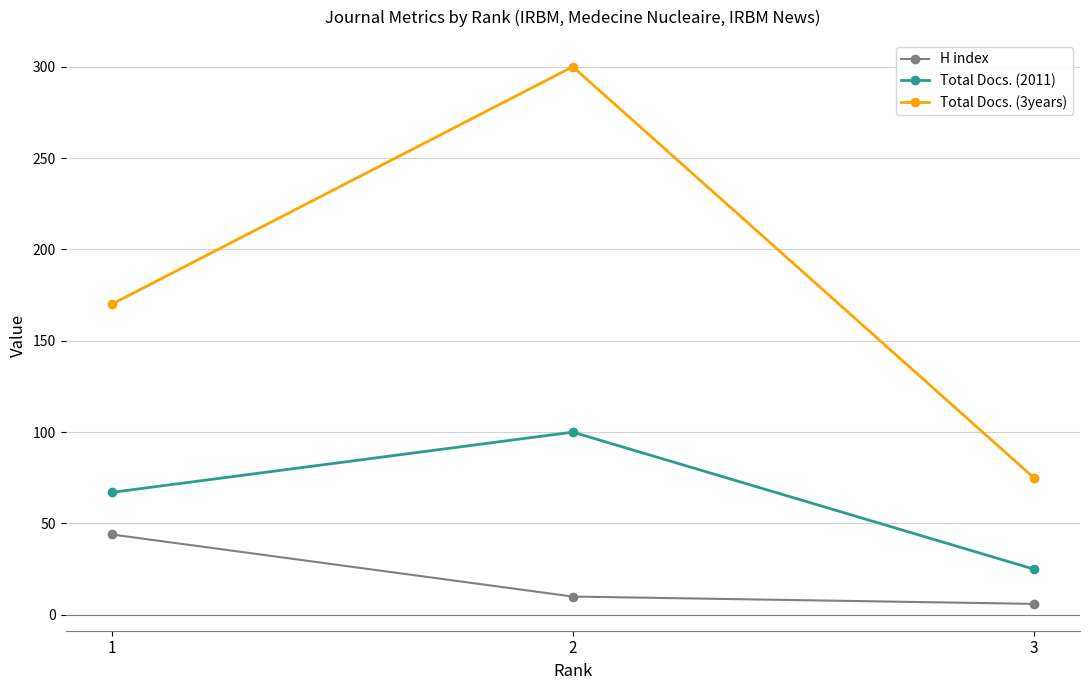

What is the average value of the H index series?

20